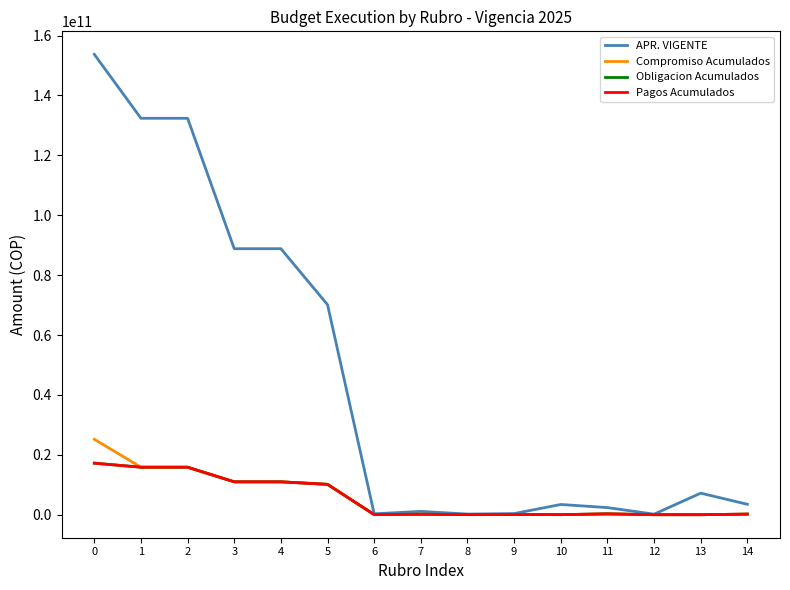

Which series has the largest range (max minus min)?

APR. VIGENTE